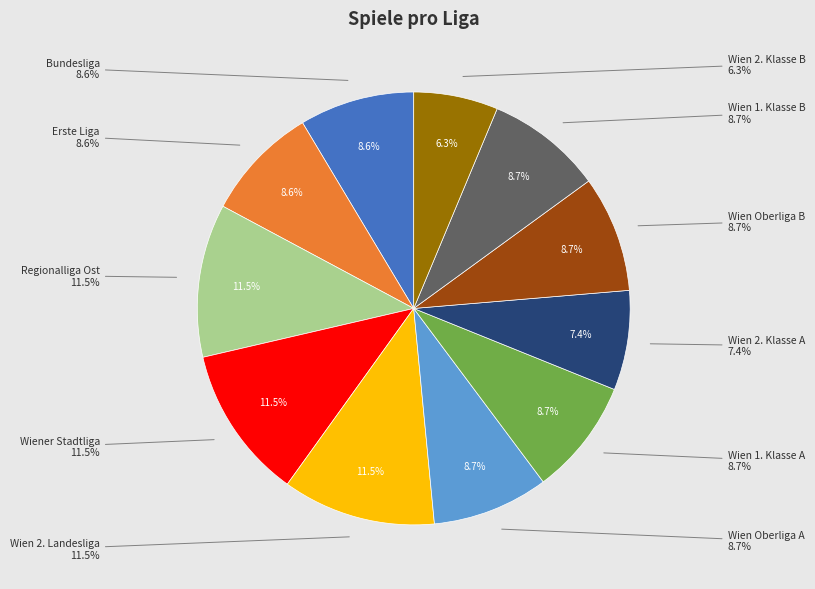

Approximately how many times larger is the value at Erste Liga compared to Wien 1. Klasse B?

1.0